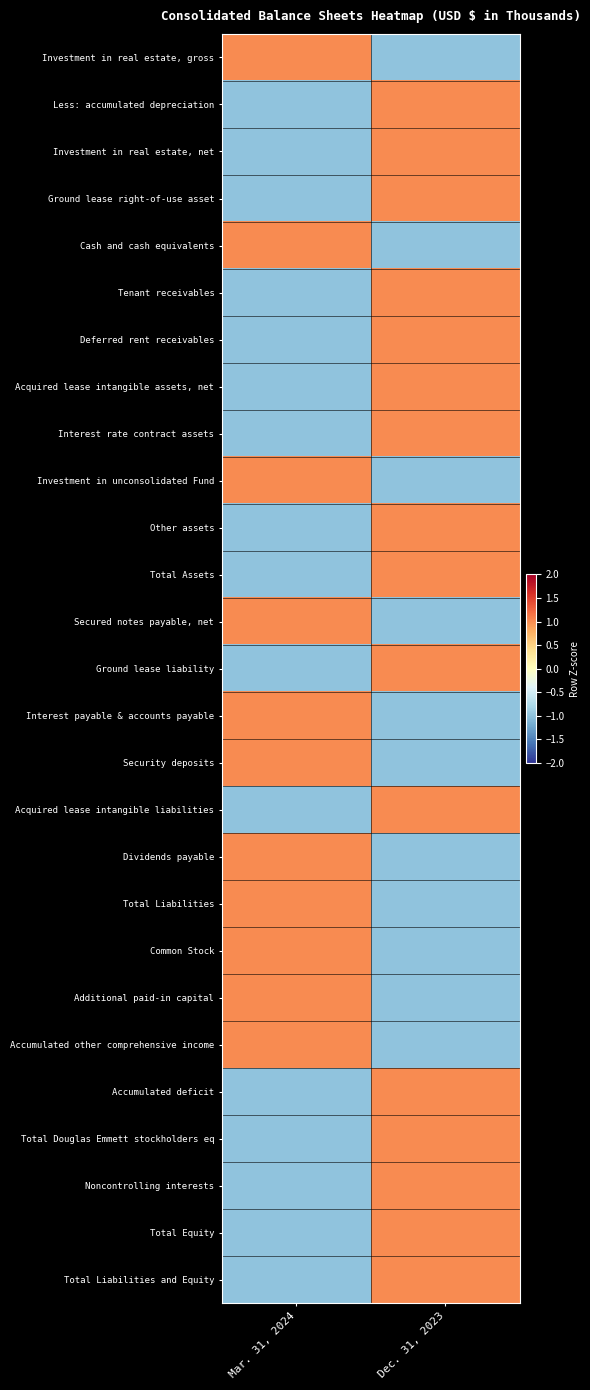

Between Dec. 31, 2023 and Mar. 31, 2024, which is larger?

Mar. 31, 2024